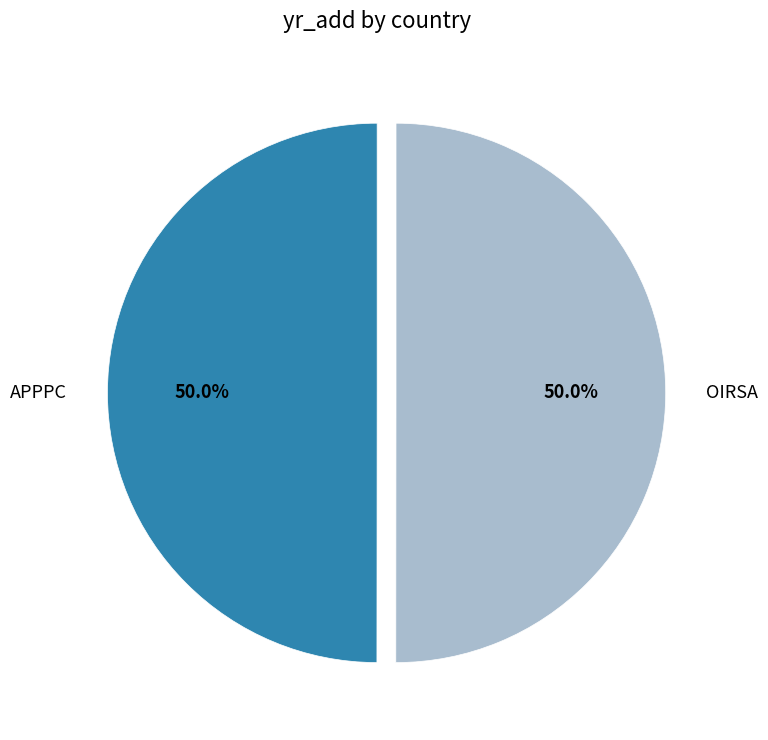

What percentage is the APPPC slice, to the nearest percent?

50%